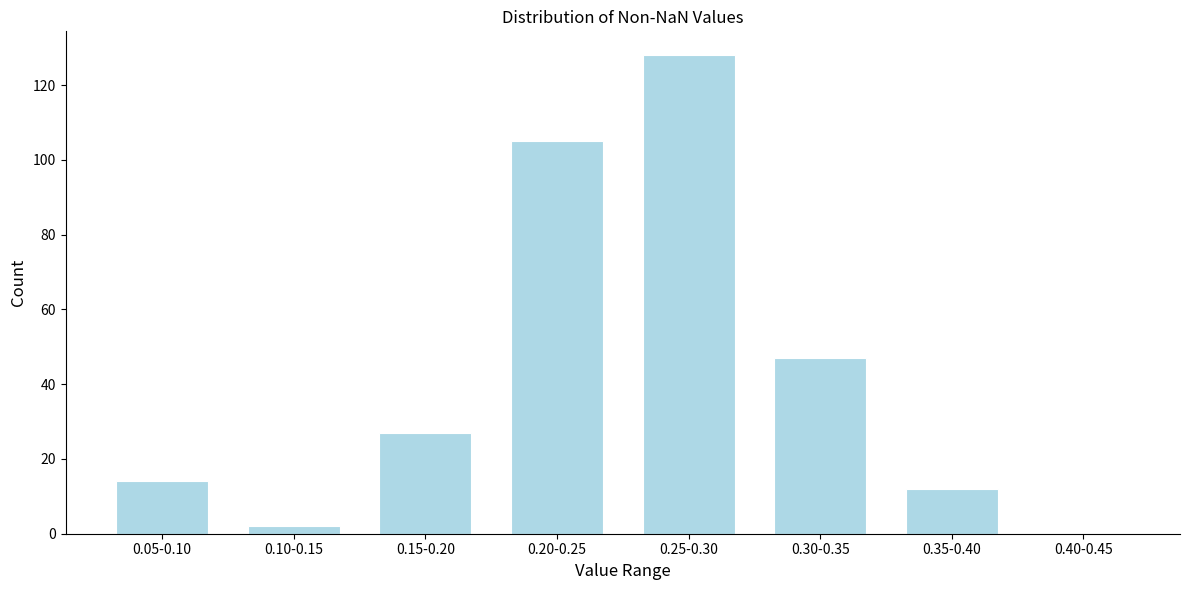

Reading left to right, transcribe all the data shown in this chart.

0.05-0.10=14	0.10-0.15=2	0.15-0.20=27	0.20-0.25=105	0.25-0.30=128	0.30-0.35=47	0.35-0.40=12	0.40-0.45=0